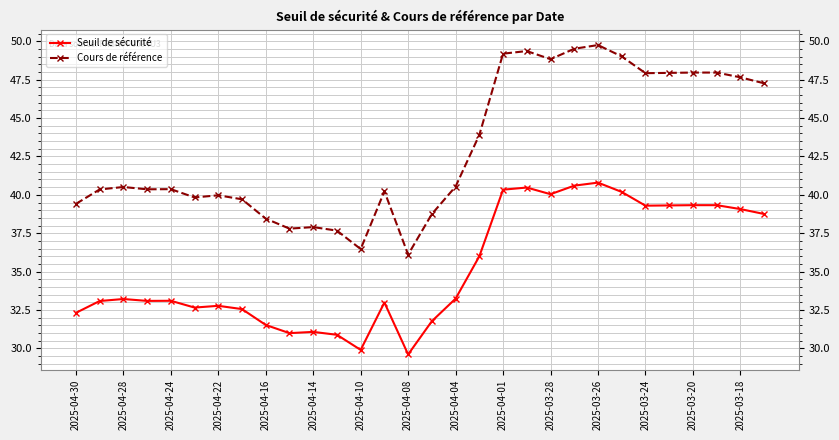

True or false: Seuil de sécurité and Cours de référence cross at least once.

False